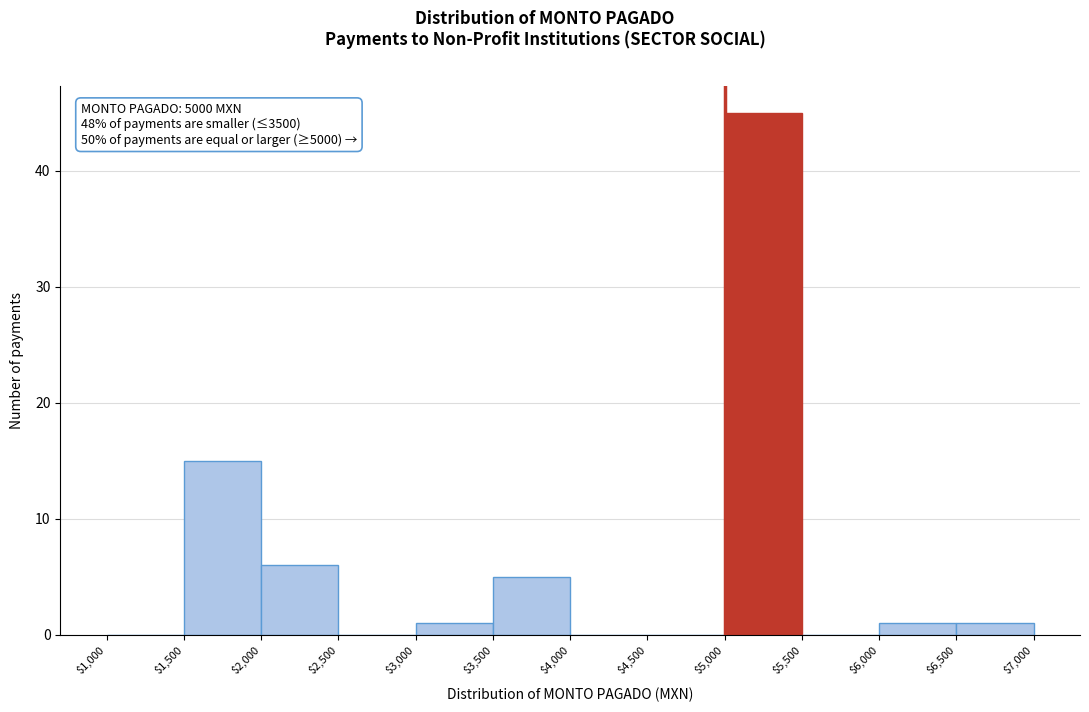

Reading left to right, list every bar in this chart as the range it spans on the x-axis followed by its height. The values are not printed on the chart, so give them approximately, as read against the axis.

$1,000 to $1,500: 0
$1,500 to $2,000: 15
$2,000 to $2,500: 6
$2,500 to $3,000: 0
$3,000 to $3,500: 1
$3,500 to $4,000: 5
$4,000 to $4,500: 0
$4,500 to $5,000: 0
$5,000 to $5,500: 45
$5,500 to $6,000: 0
$6,000 to $6,500: 1
$6,500 to $7,000: 1